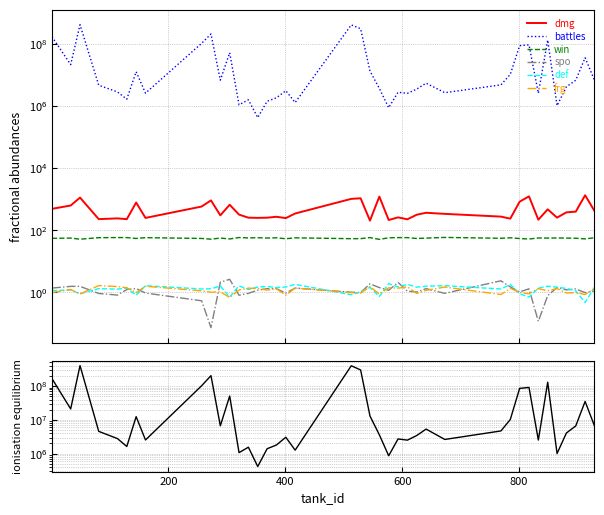

How many values in the win series exceed 55?

26